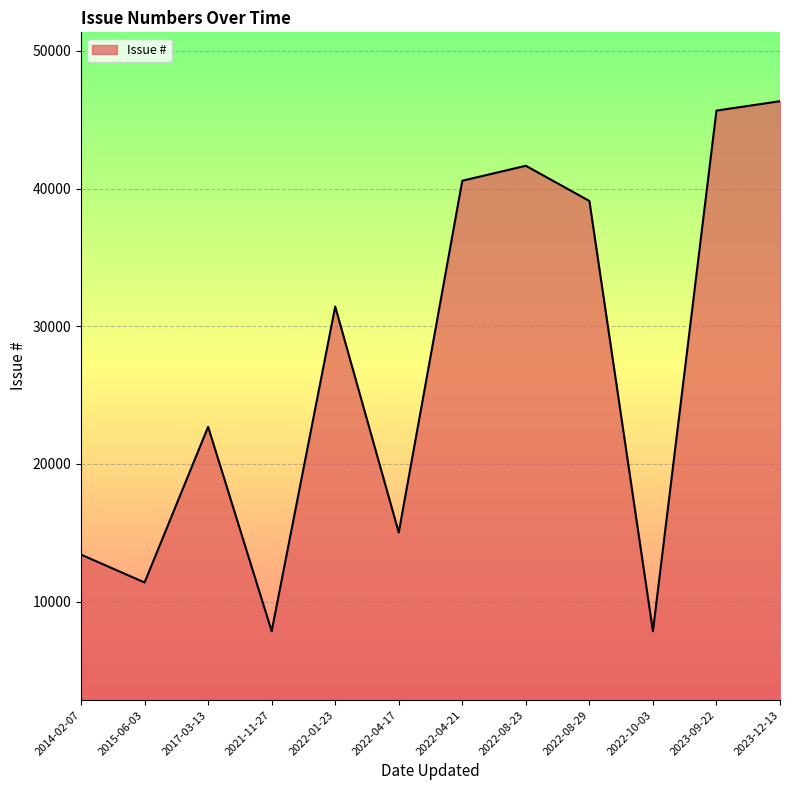

Count the number of categories in the chart.

12